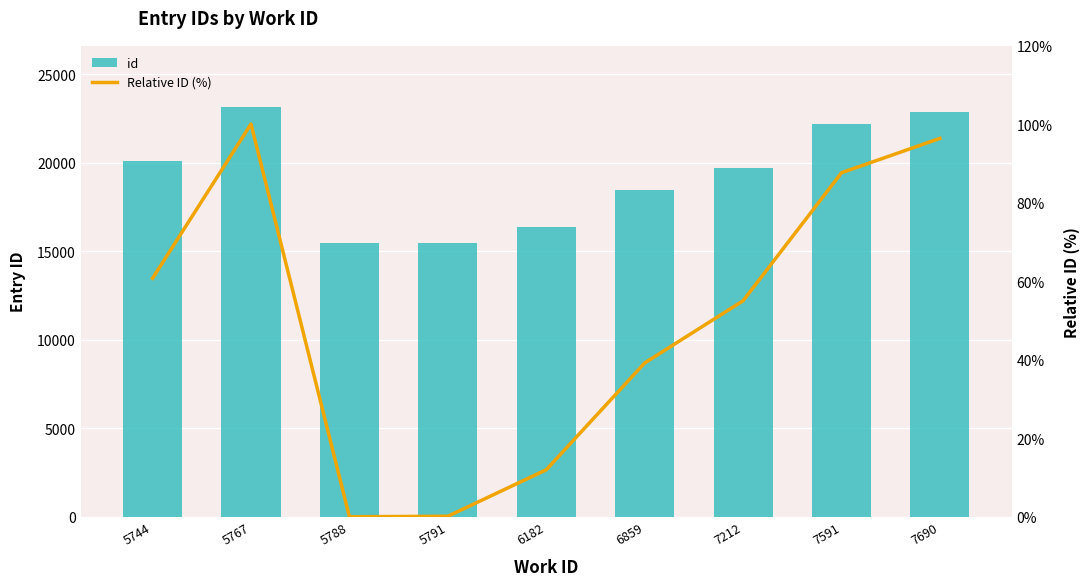

The value of id at 6182 is 16359.0. True or false?

True